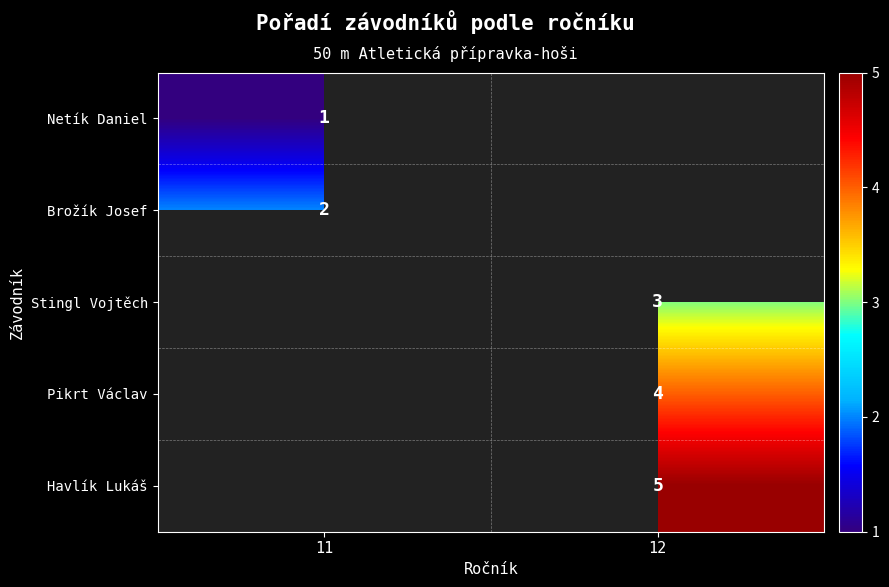

The value of Pikrt Václav at 12 is 6.4. True or false?

False